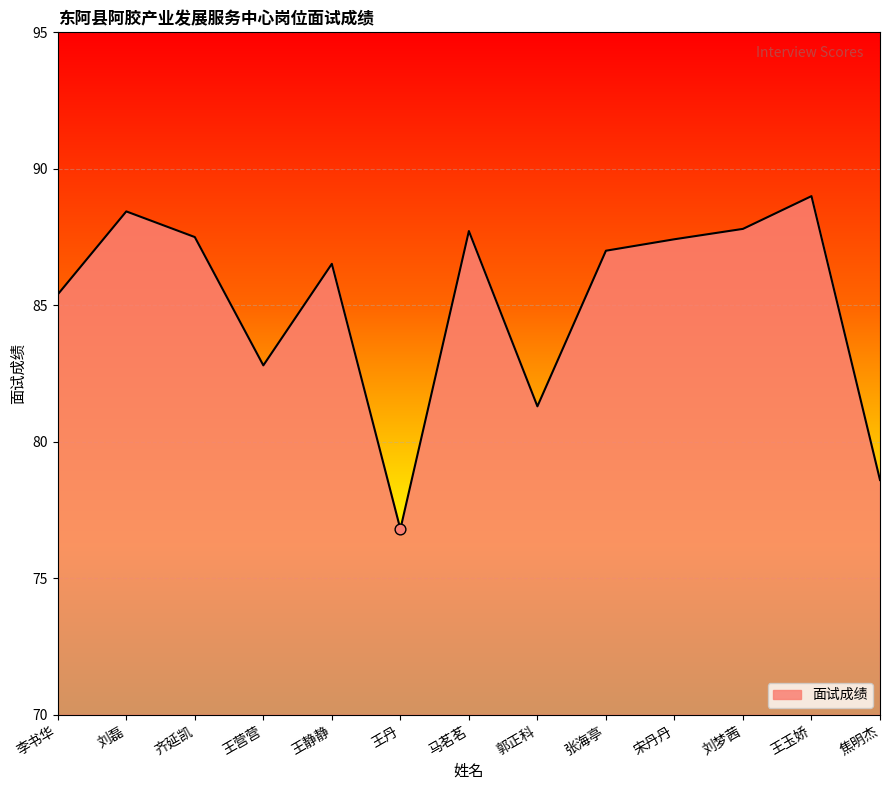

Approximately how many times larger is the value at 宋丹丹 compared to 刘磊?

1.0